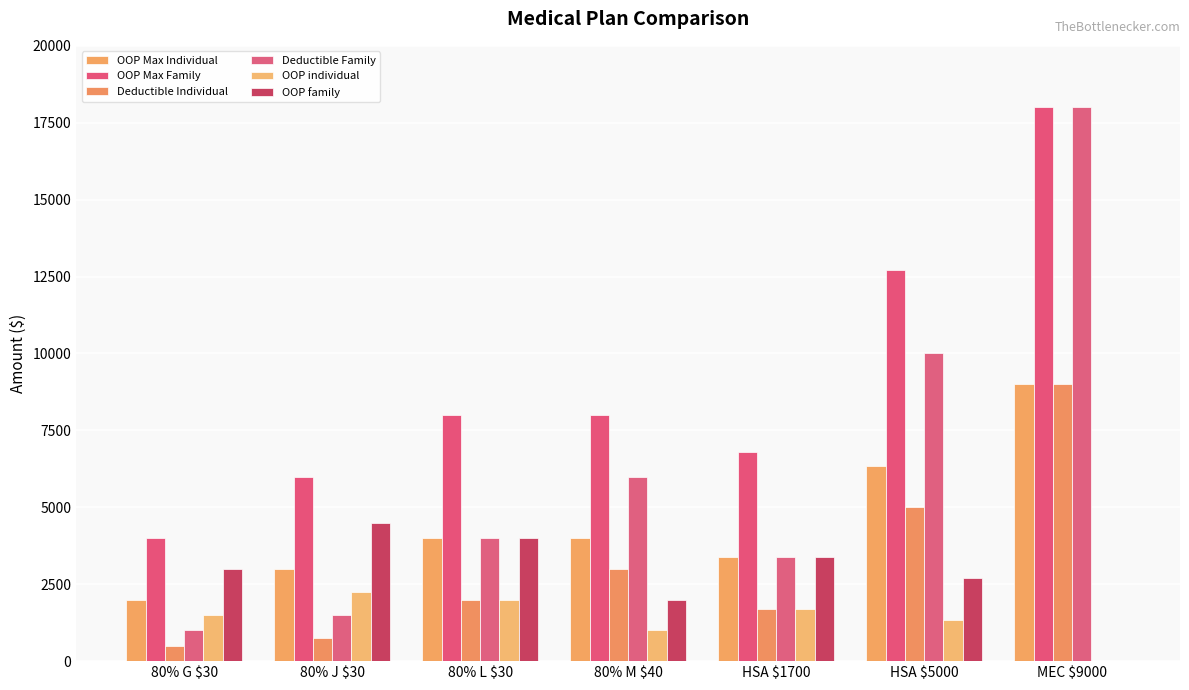

How many data points does each series have?

7